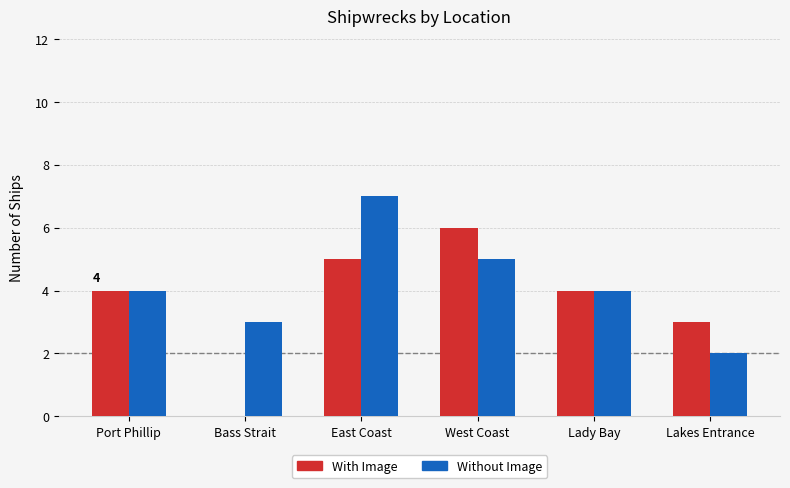

The With Image series shows 2 at Port Phillip. True or false?

False